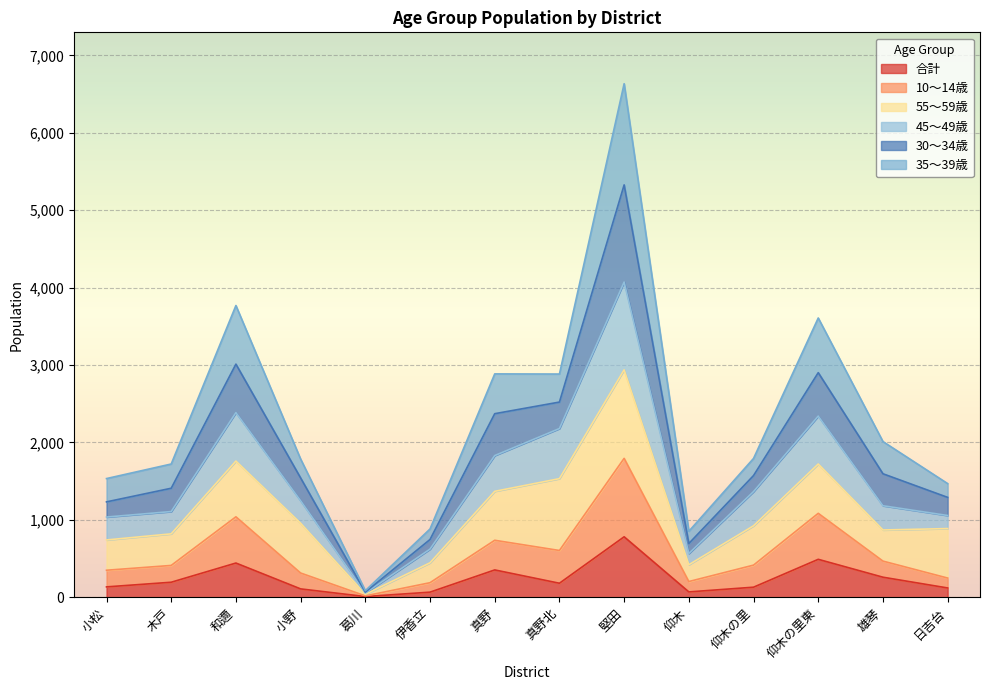

At which category is the sum across all series the highest?

堅田